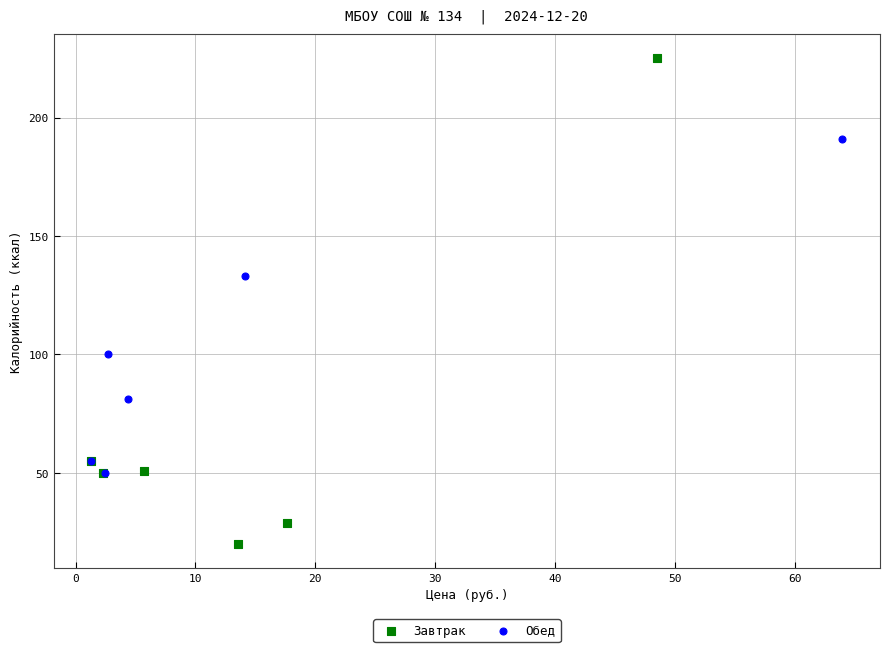

Which series reaches the maximum Y coordinate?

Завтрак